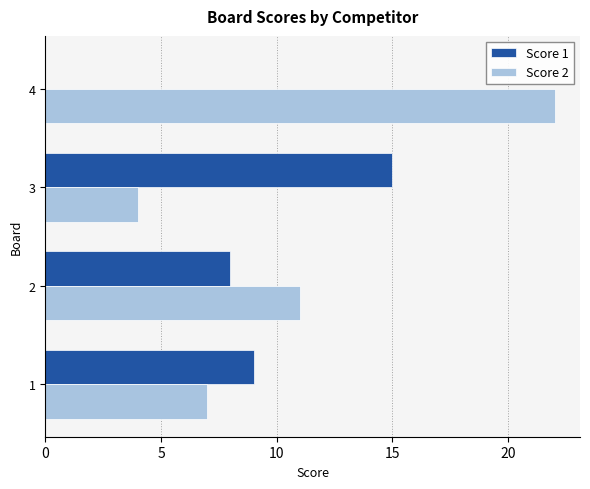

Where is Score 1 nearest to the value 7?

2